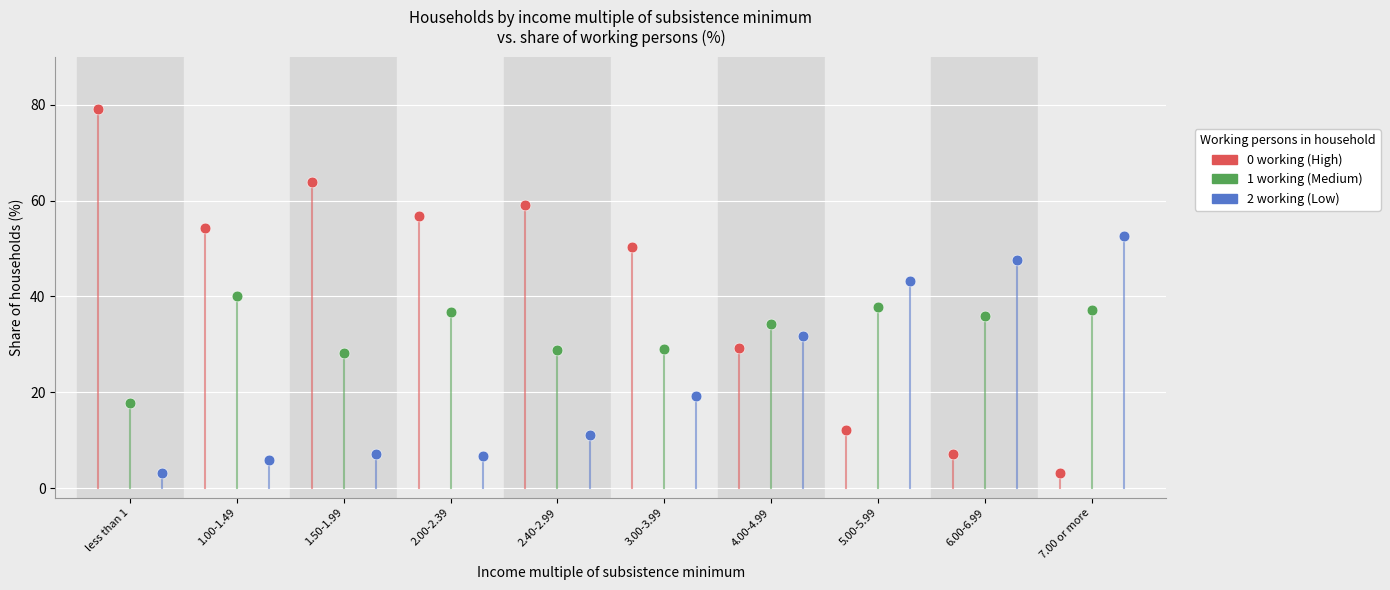

Which series has the largest Y range (max minus min)?

0 working (High)